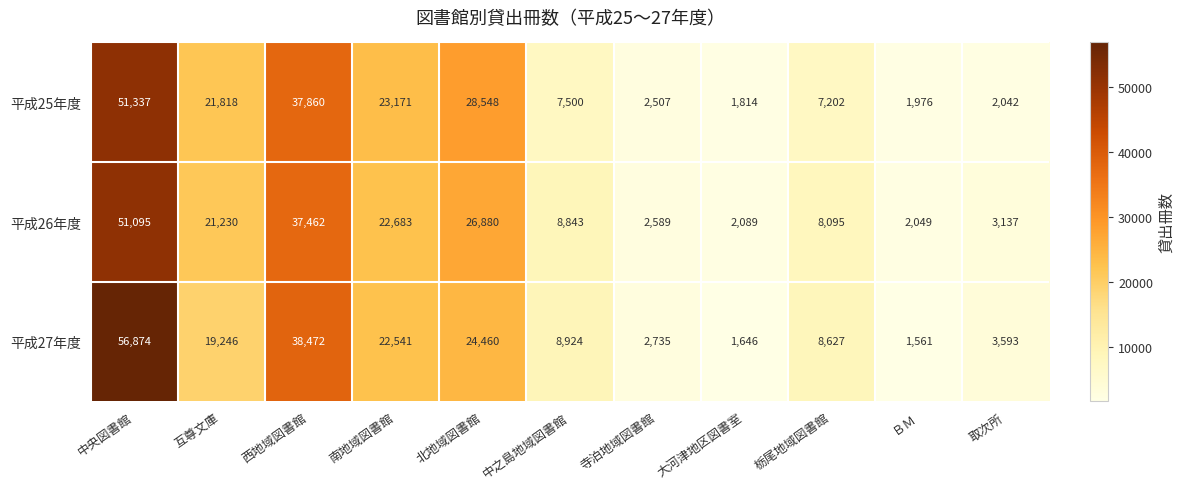

Which series changed the most between 互尊文庫 and 寺泊地域図書館?

平成25年度